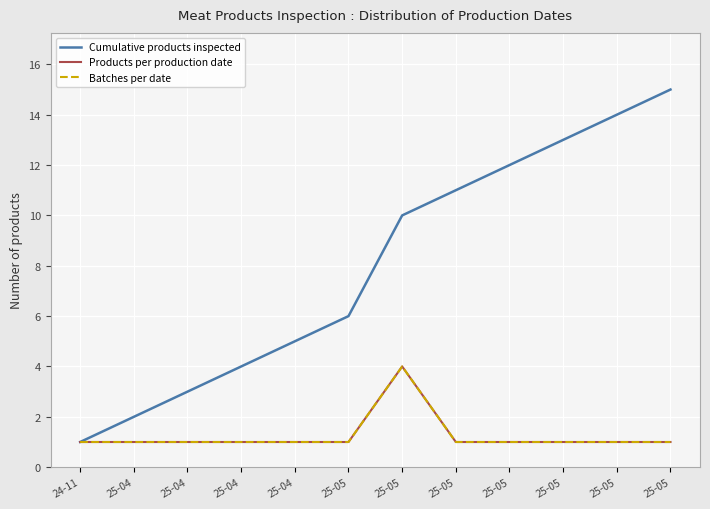

How many lines are shown in the chart?

3